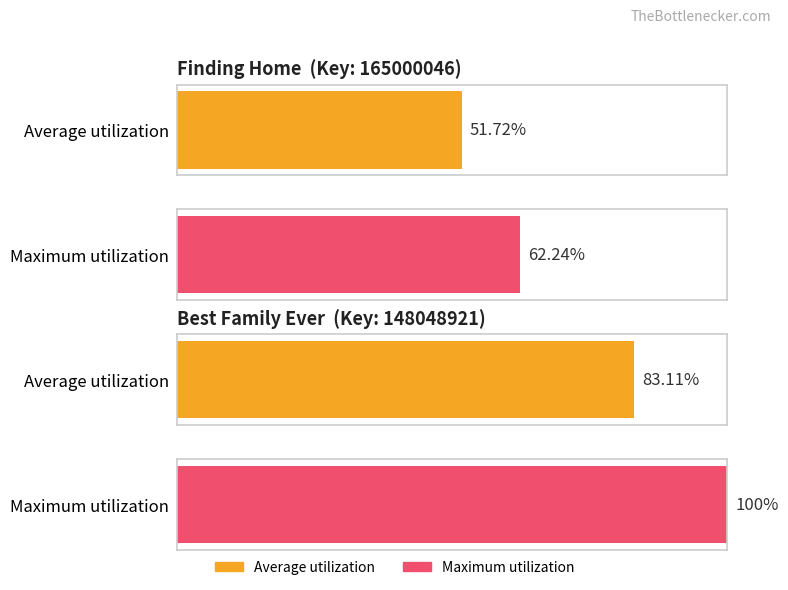

How many bars are there in each group?

2